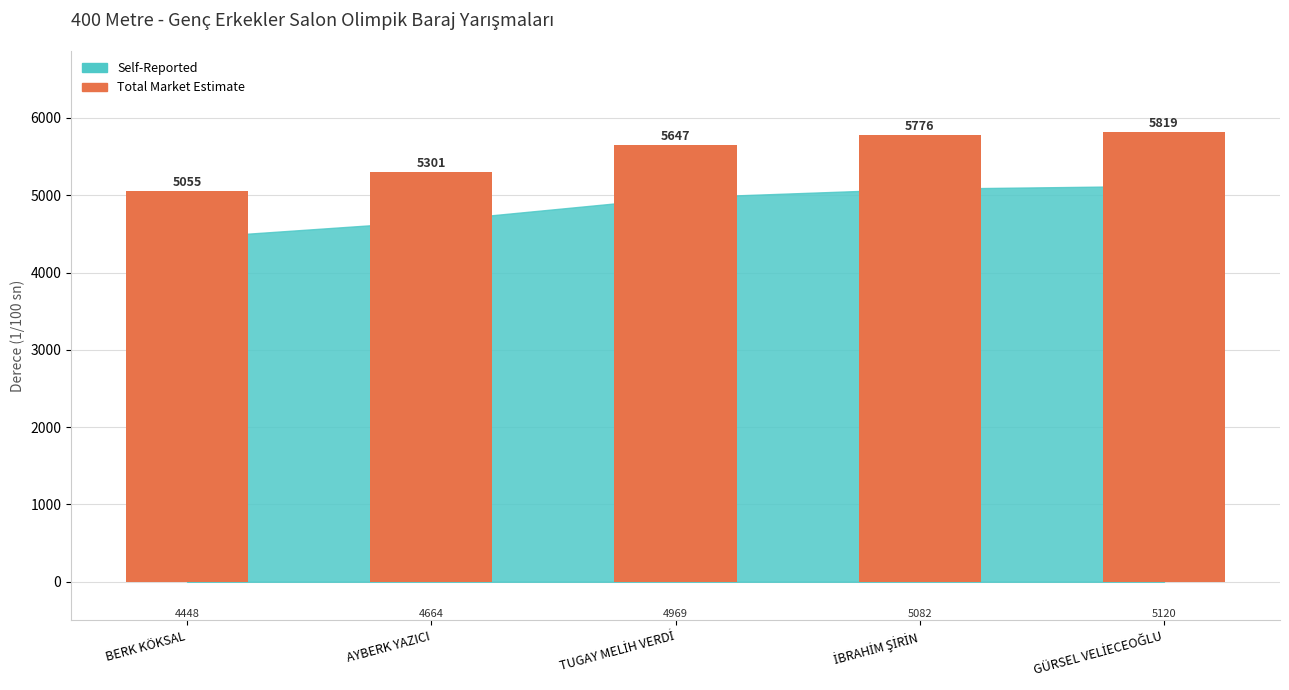

How many values are below 5647?

2